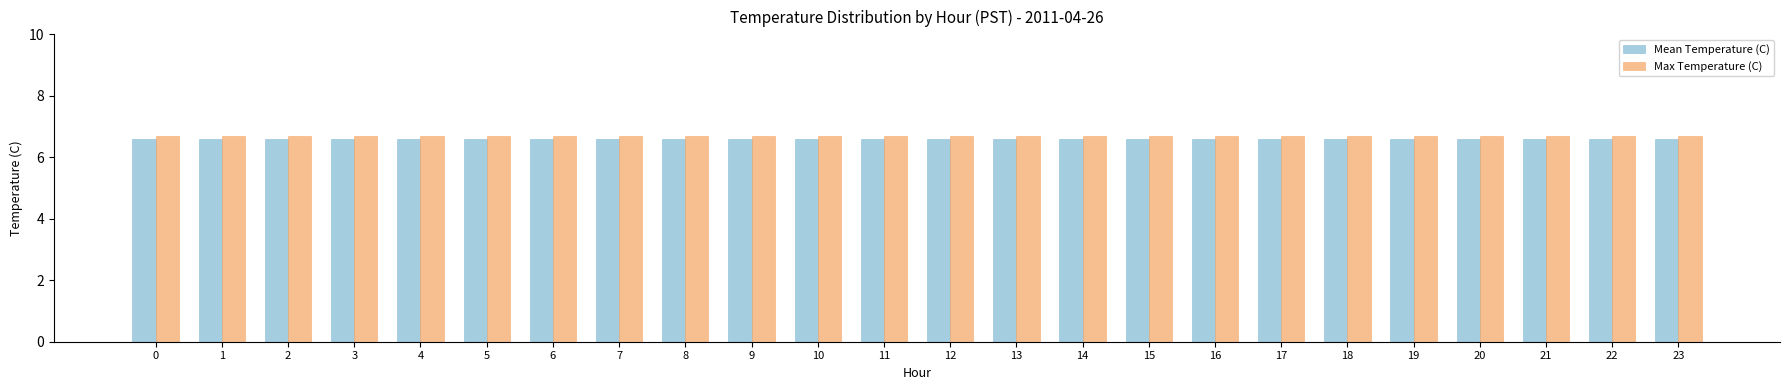

What is the lowest value of the Mean Temperature (C) series?

6.6